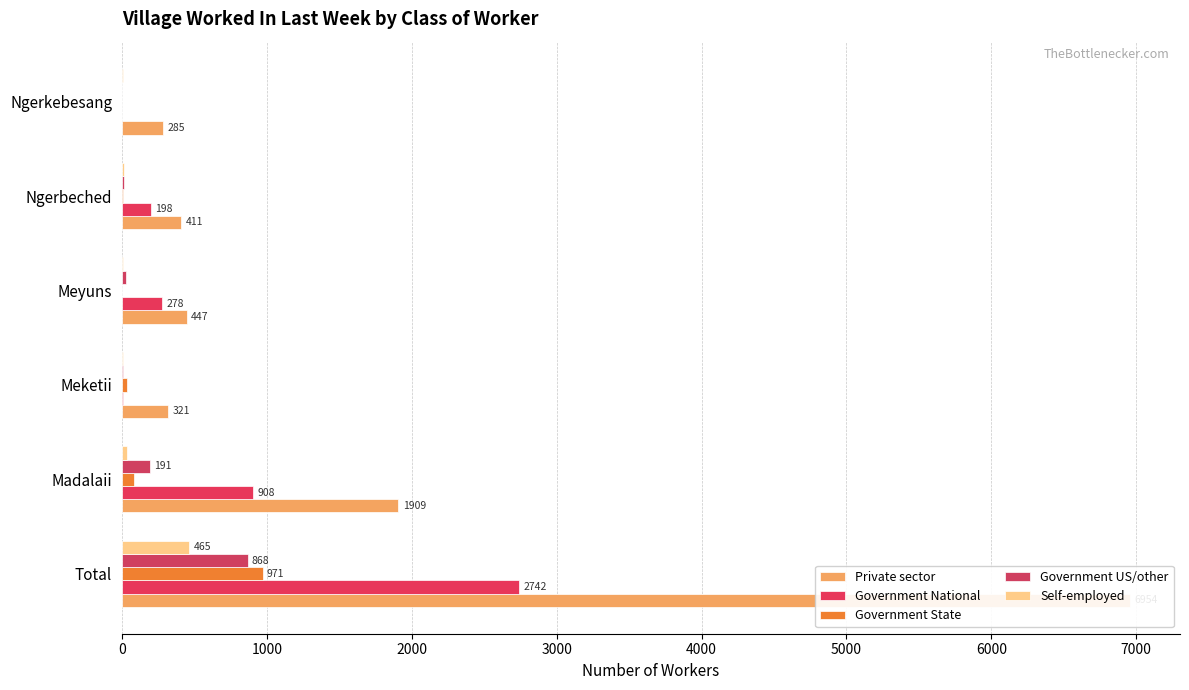

Rank the series by their maximum value, from lowest to highest.

Self-employed, Government US/other, Government State, Government National, Private sector